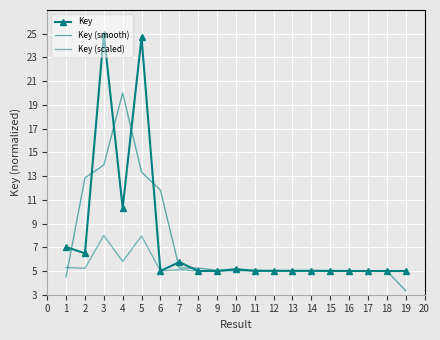

What is the maximum value shown in the chart?

25.0